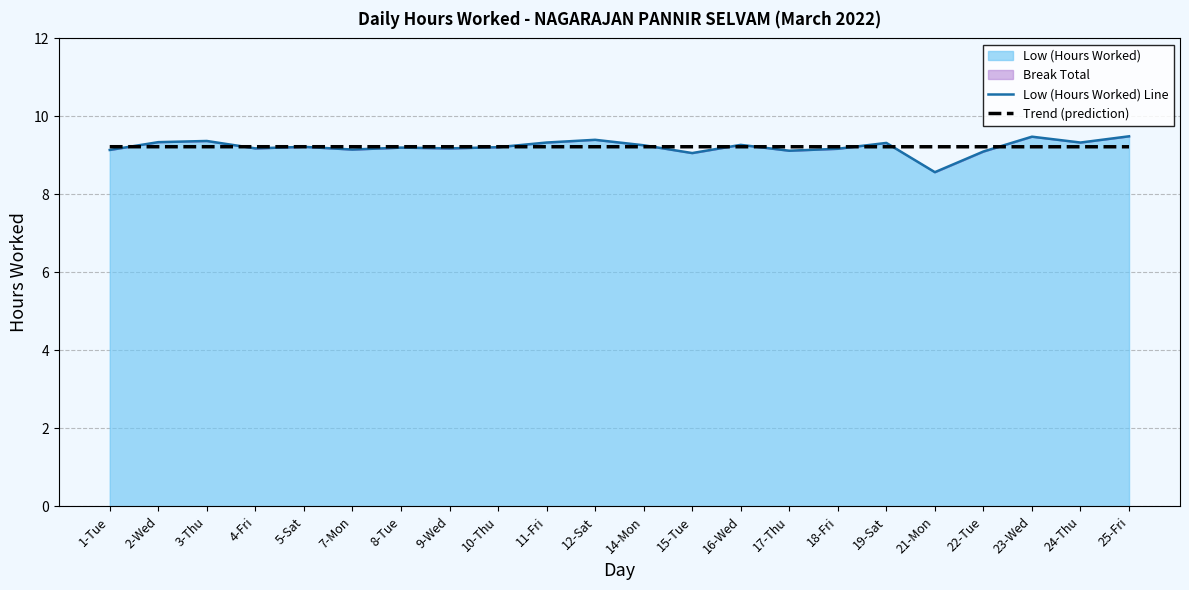

Reading left to right, extract all data points from this chart.

Low (Hours Worked) Line: 9.1	9.3	9.4	9.2	9.2	9.2	9.2	9.2	9.2	9.3	9.4	9.3	9.1	9.3	9.1	9.2	9.3	8.6	9.1	9.5	9.3	9.5
Trend (prediction): 9.2	9.2	9.2	9.2	9.2	9.2	9.2	9.2	9.2	9.2	9.2	9.2	9.2	9.2	9.2	9.2	9.2	9.2	9.2	9.2	9.2	9.2